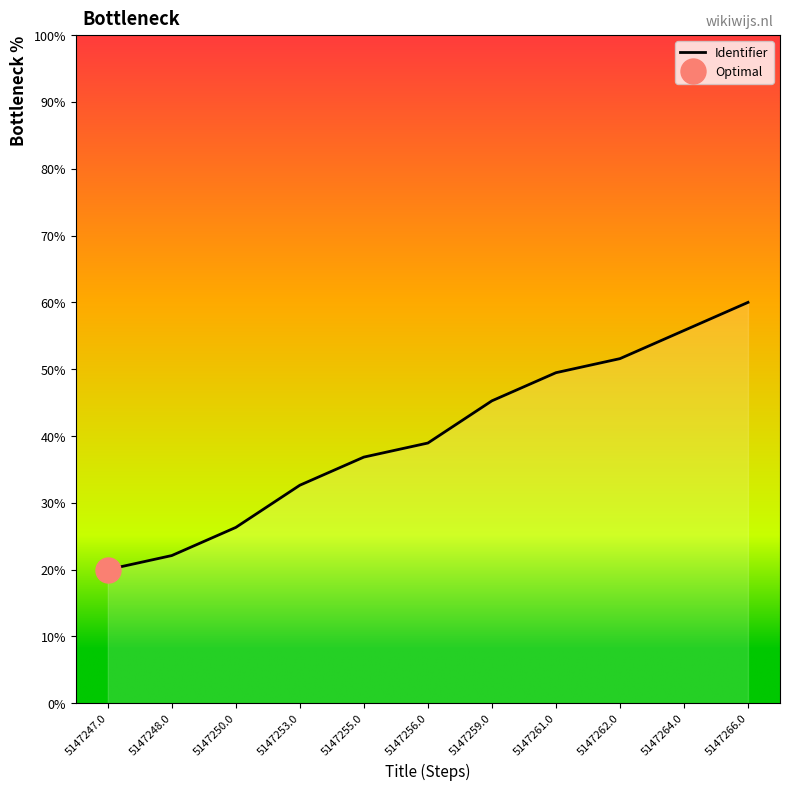

How many lines are shown in the chart?

1